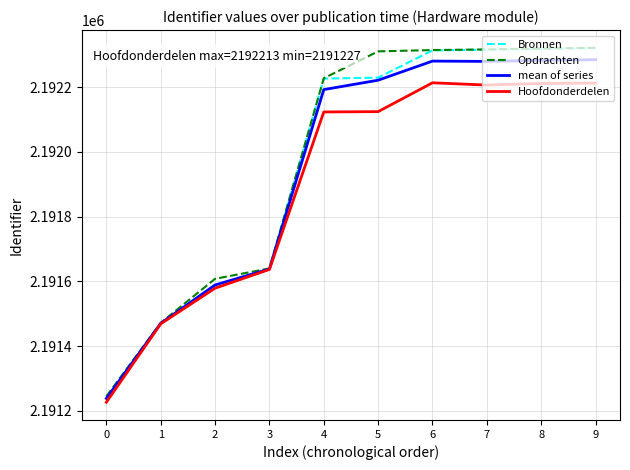

What is the total value across all series at 8?

8769129.3